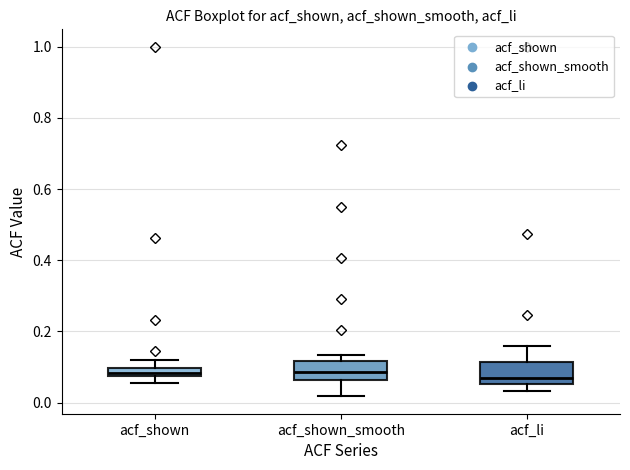

Where does the upper whisker of the box for acf_shown end on the y-axis? The values are not printed on the chart, so give them approximately, as read against the axis.

0.12